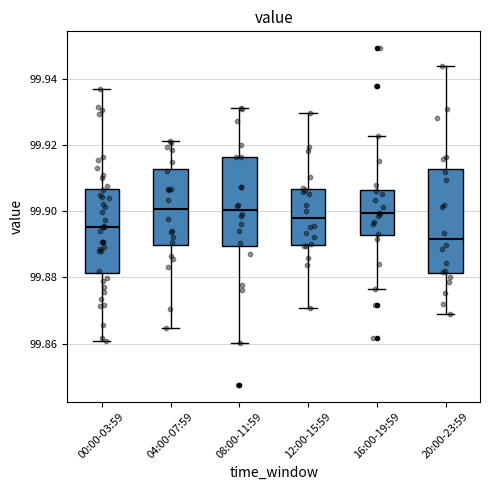

Comparing the boxes themselves (not the whiskers), which one is the tallest?

20:00-23:59